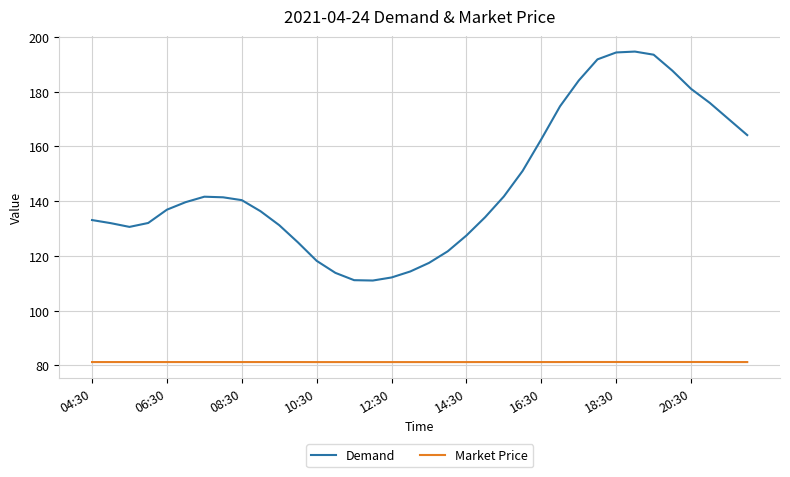

True or false: Market Price and Demand cross at least once.

False